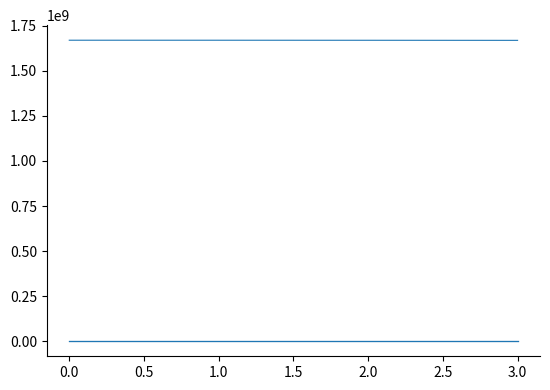

The value of io_index at 2.0 is 3.0. True or false?

True